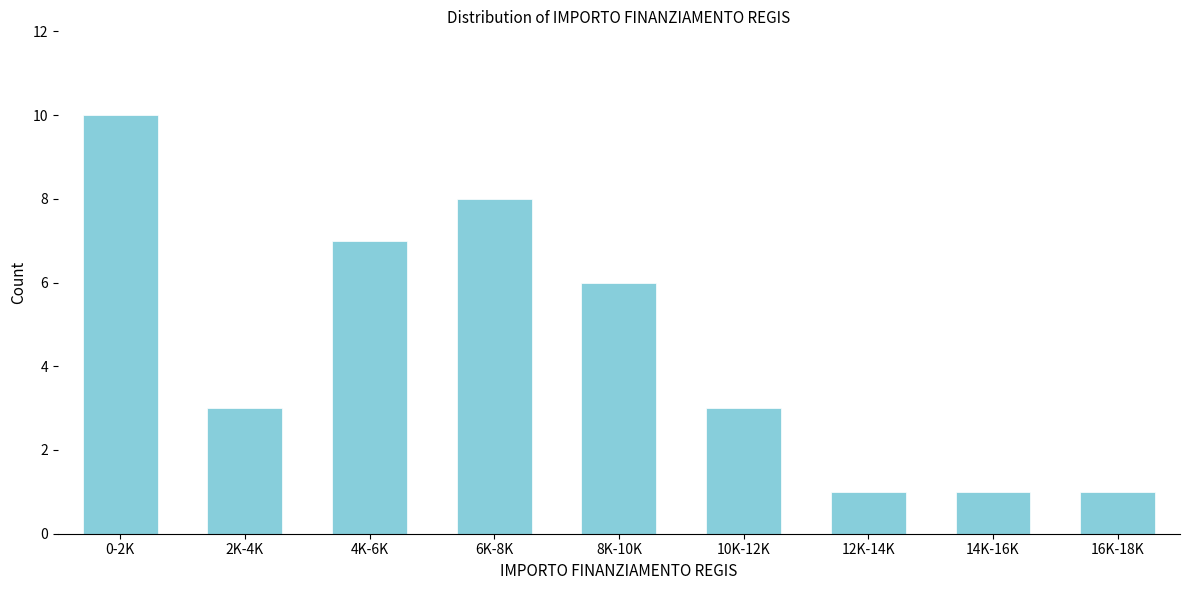

Reading right to left, transcribe all the data shown in this chart.

1	1	1	3	6	8	7	3	10